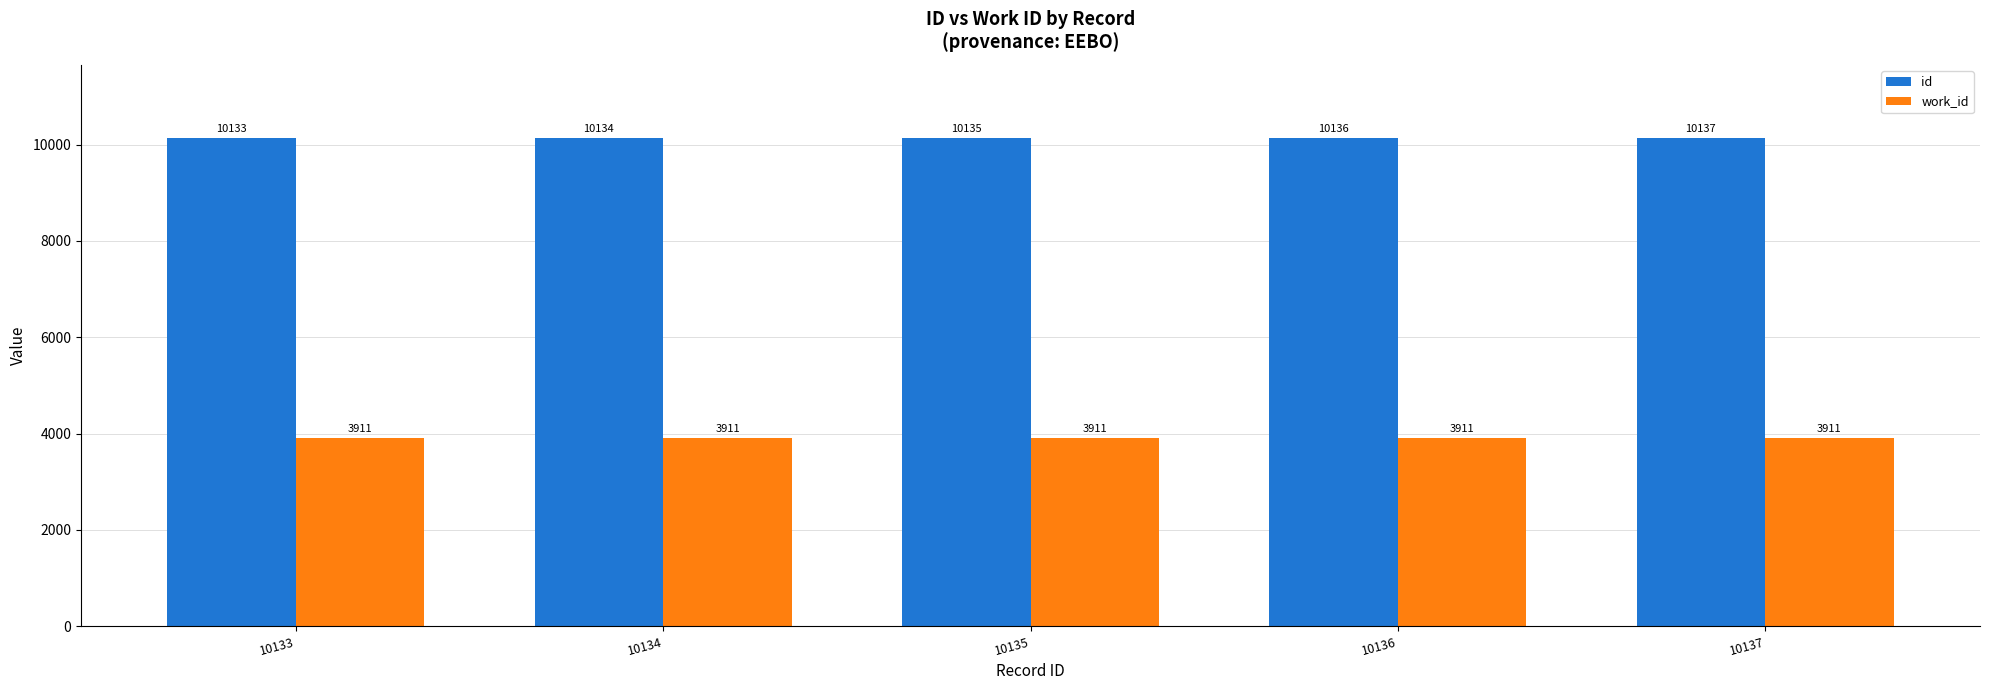

Reading left to right, extract all data points from this chart.

id: 10133=10133	10134=10134	10135=10135	10136=10136	10137=10137
work_id: 10133=3911	10134=3911	10135=3911	10136=3911	10137=3911